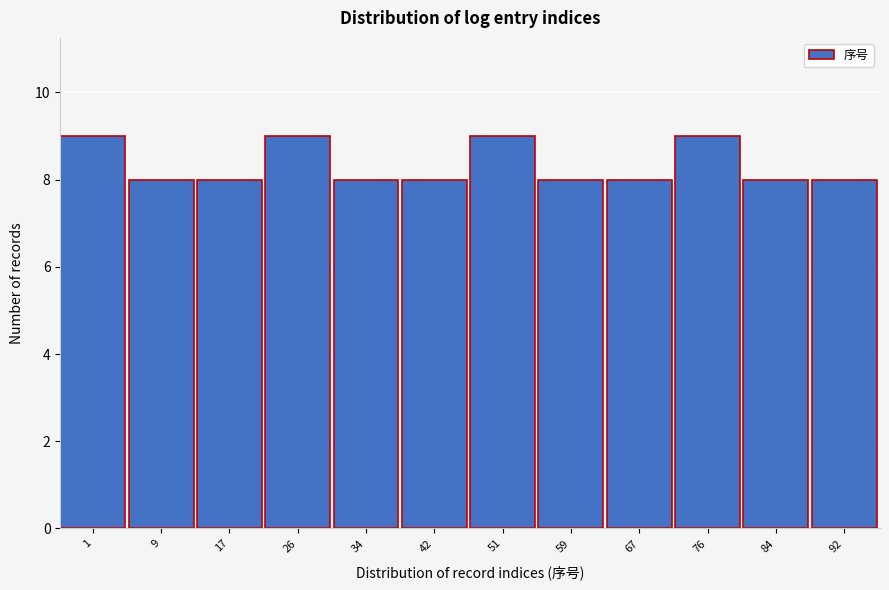

Reading left to right, what are all the values shown in this chart?

1=9	9=8	17=8	26=9	34=8	42=8	51=9	59=8	67=8	76=9	84=8	92=8